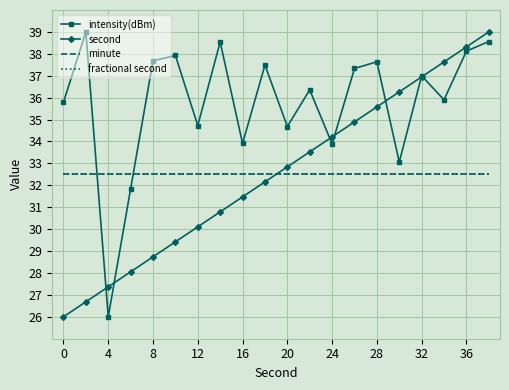

Does the chart have visible grid lines?

Yes